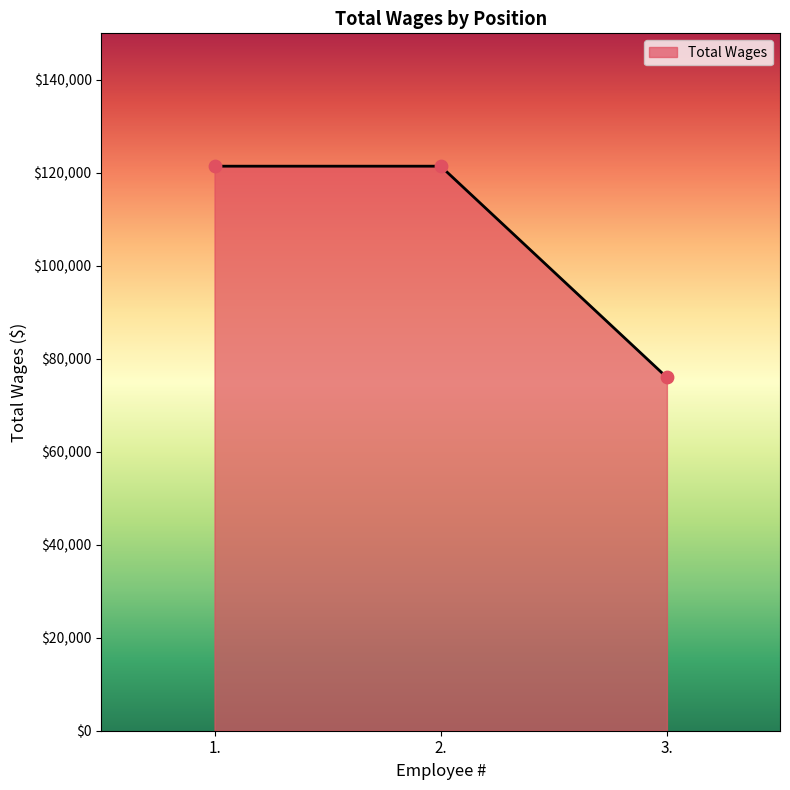

What is the change in value from 1. to 3.?

-45439